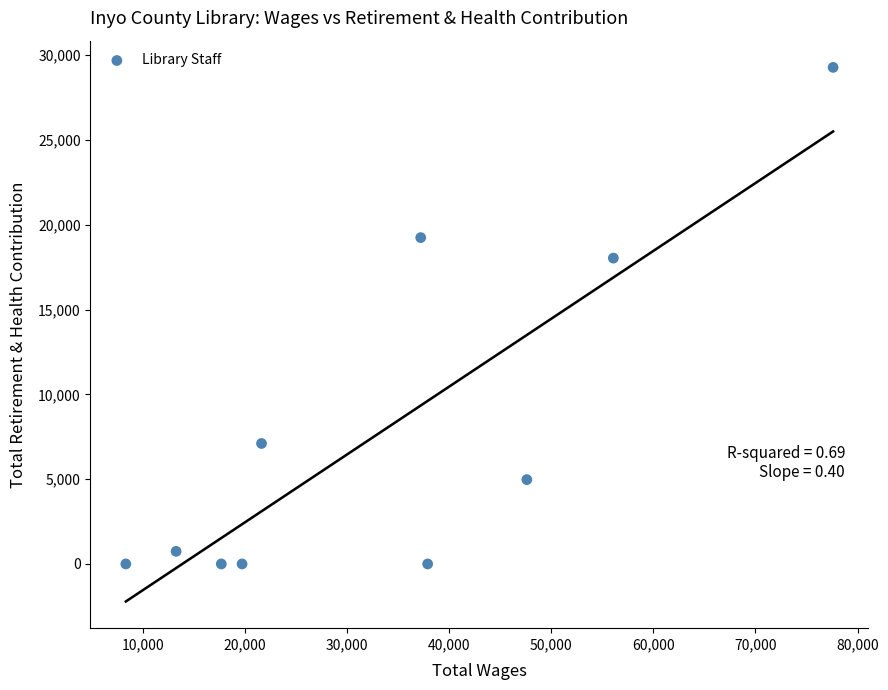

What is the range of Y values (max minus min)?

29286